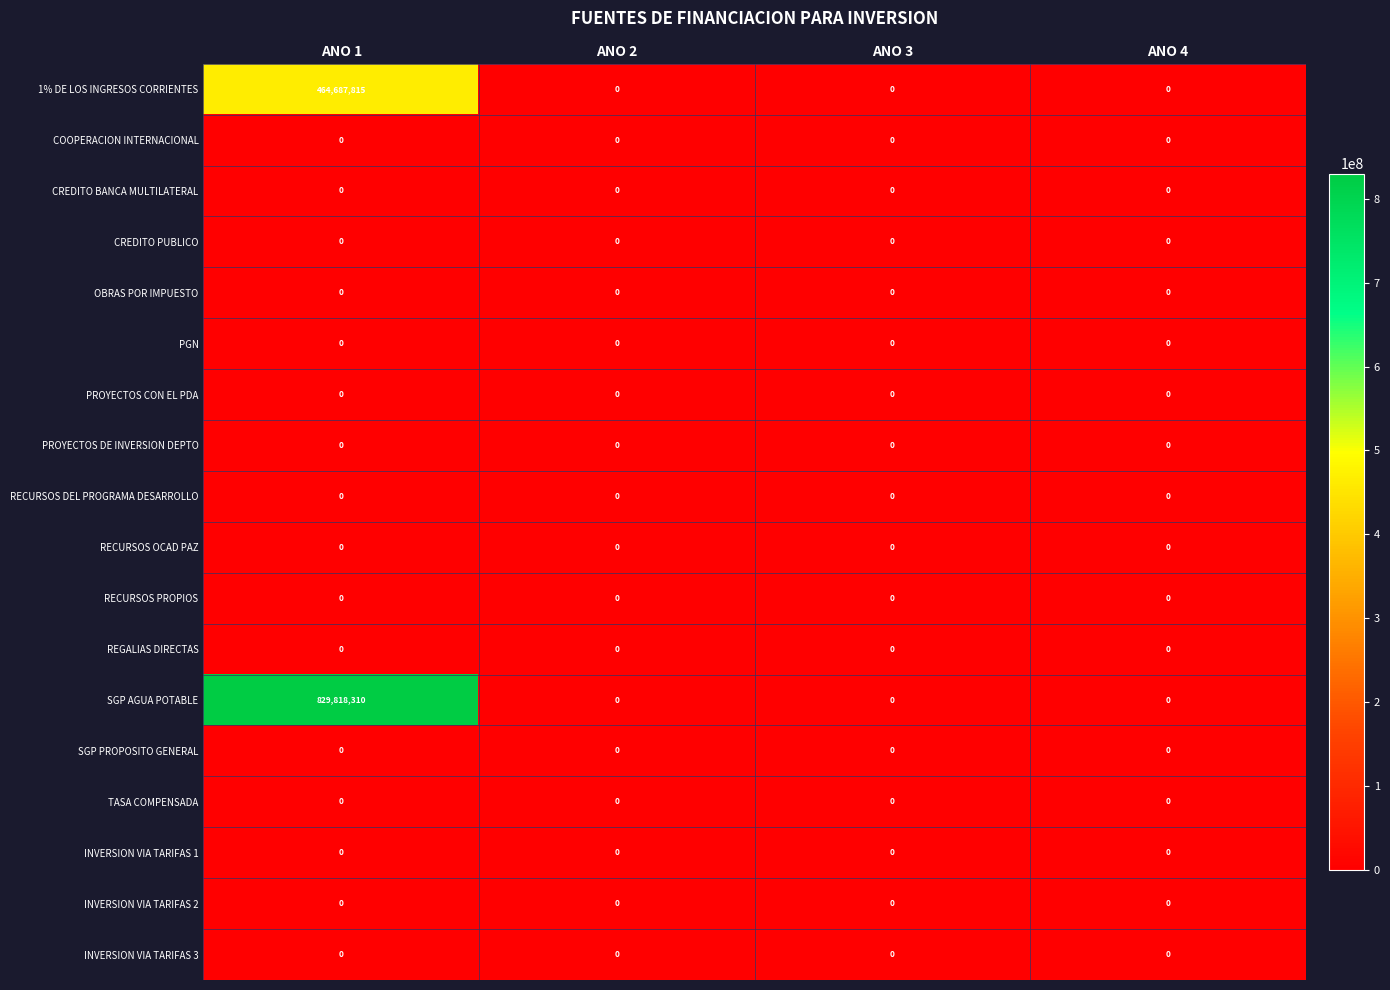

Which series has the widest spread of values?

SGP AGUA POTABLE